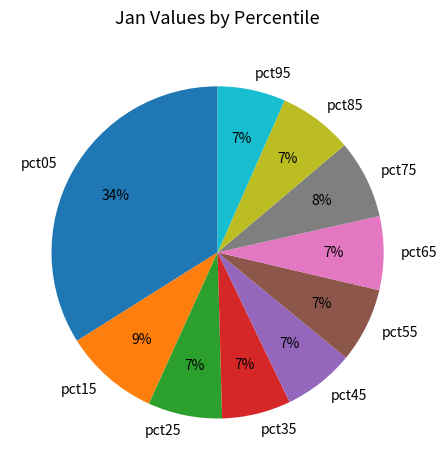

Which category has the biggest portion of the pie?

pct05